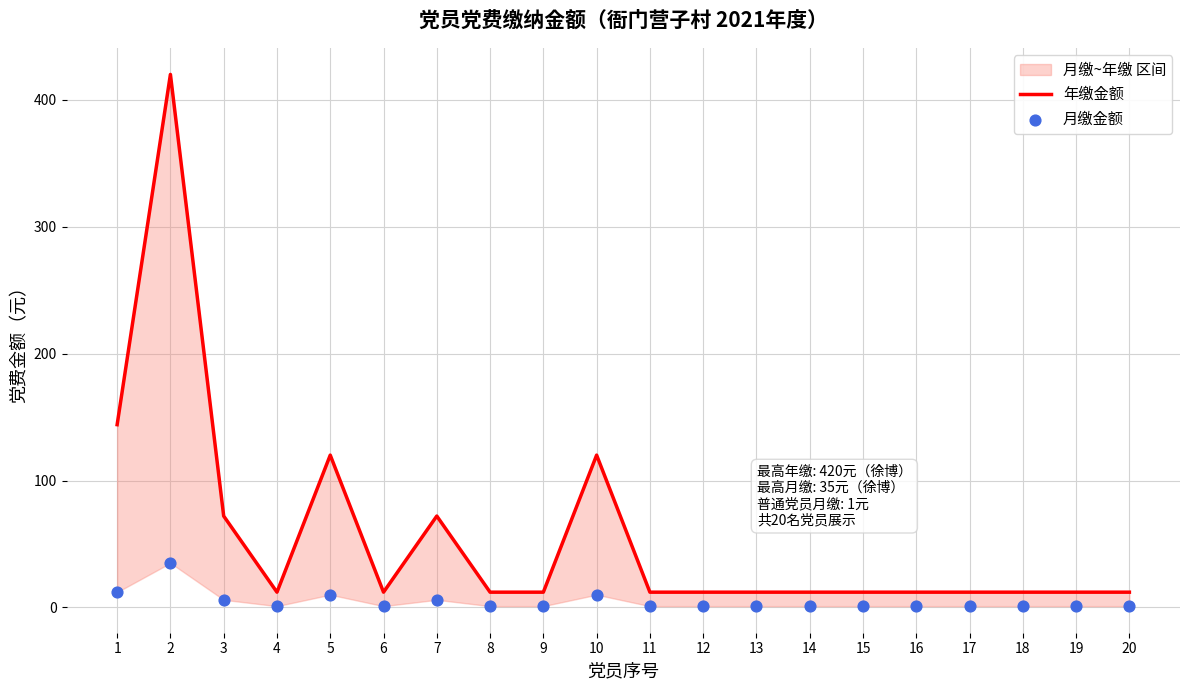

What is the total value across all series at 11?

13